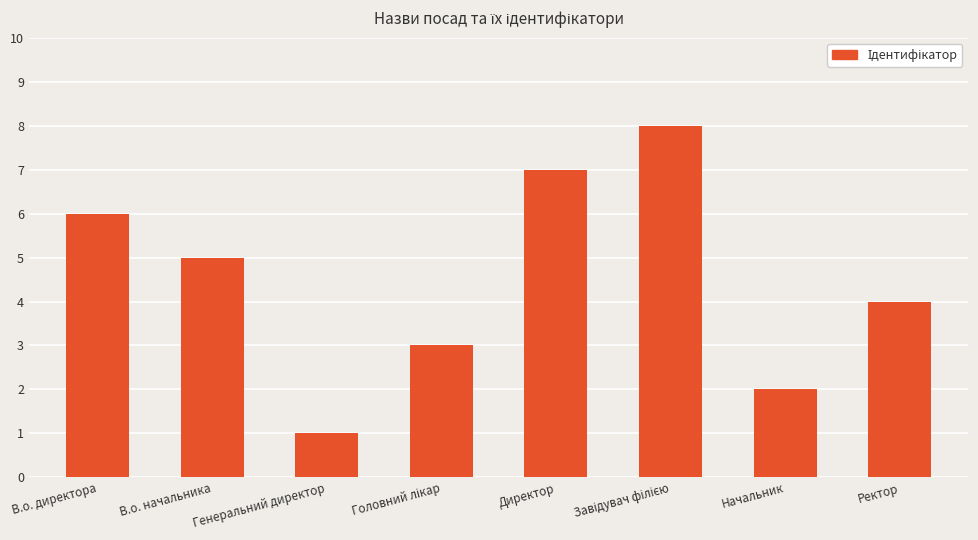

Is it true that the value at Начальник is 2?

True